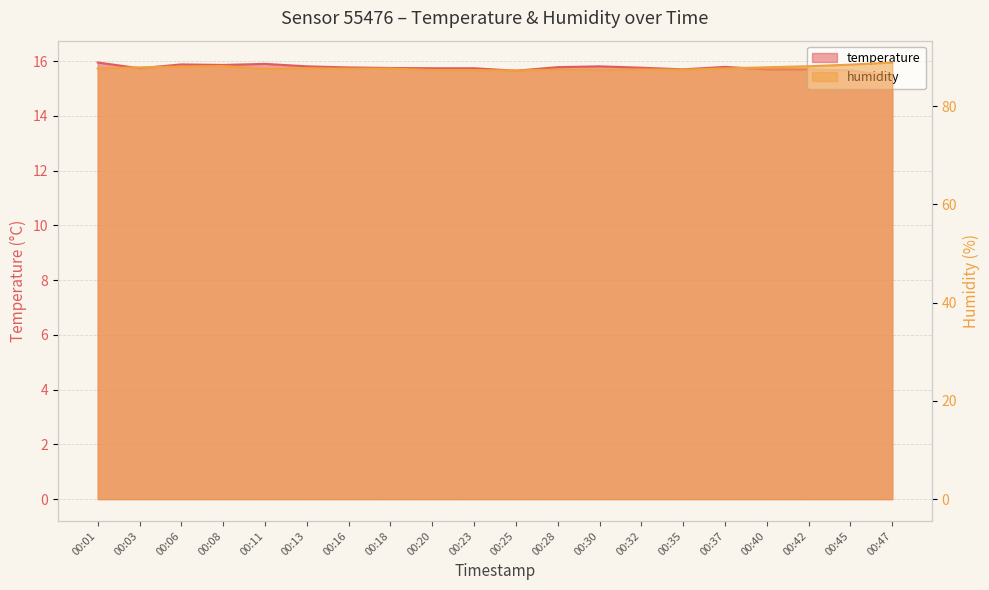

At which label is humidity closest to 88?

00:40